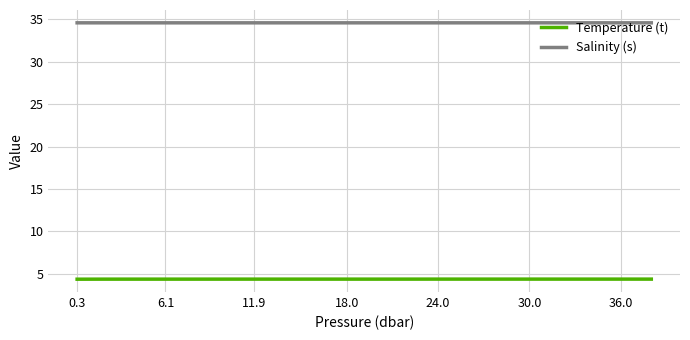

What is the minimum value shown in the chart?

4.4